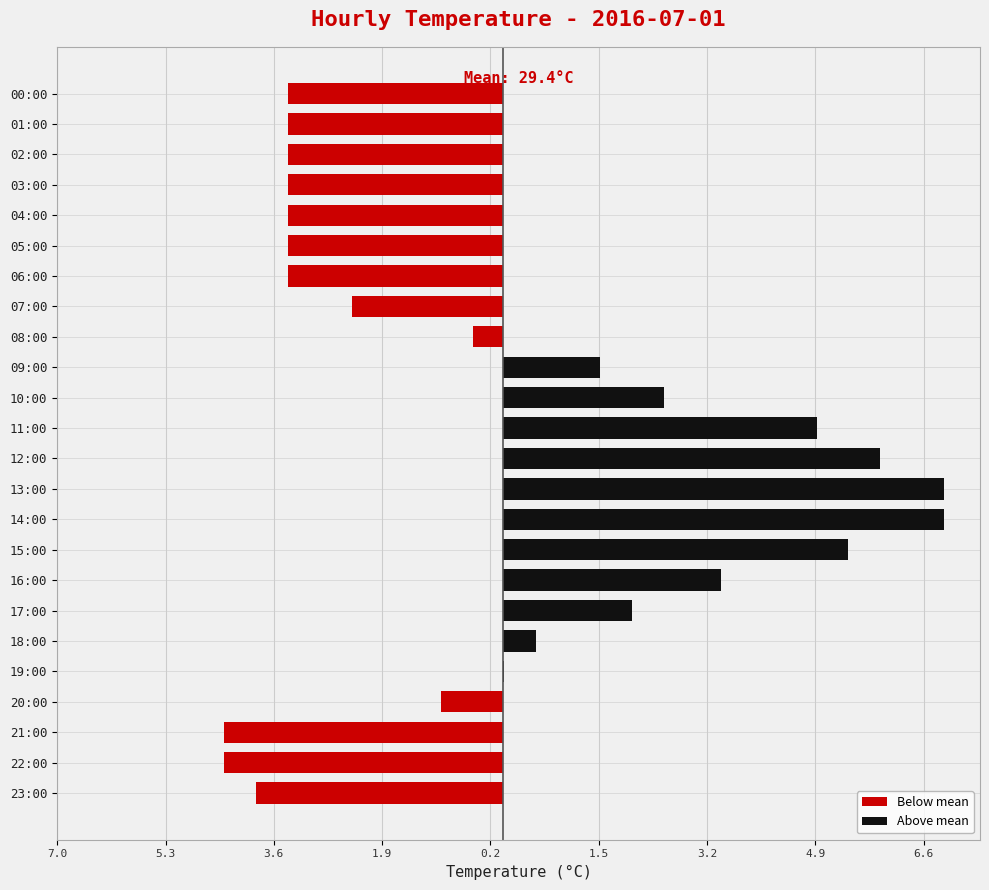

Read the Above mean value at 17:00.

2.0